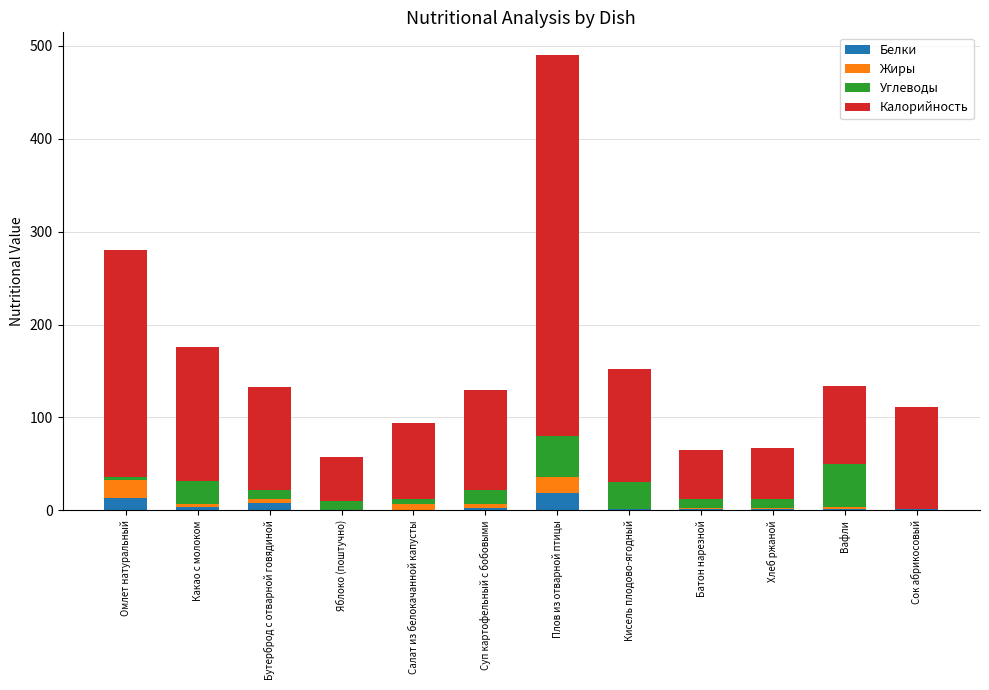

What is the approximate value of Белки at Хлеб ржаной?

2.0